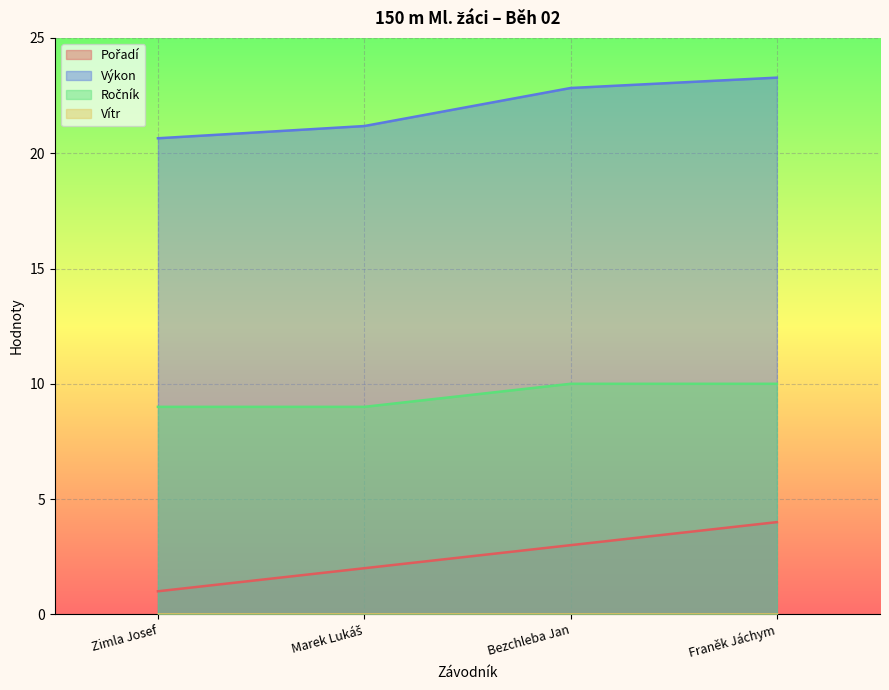

What is the average value of the Ročník series?

9.5